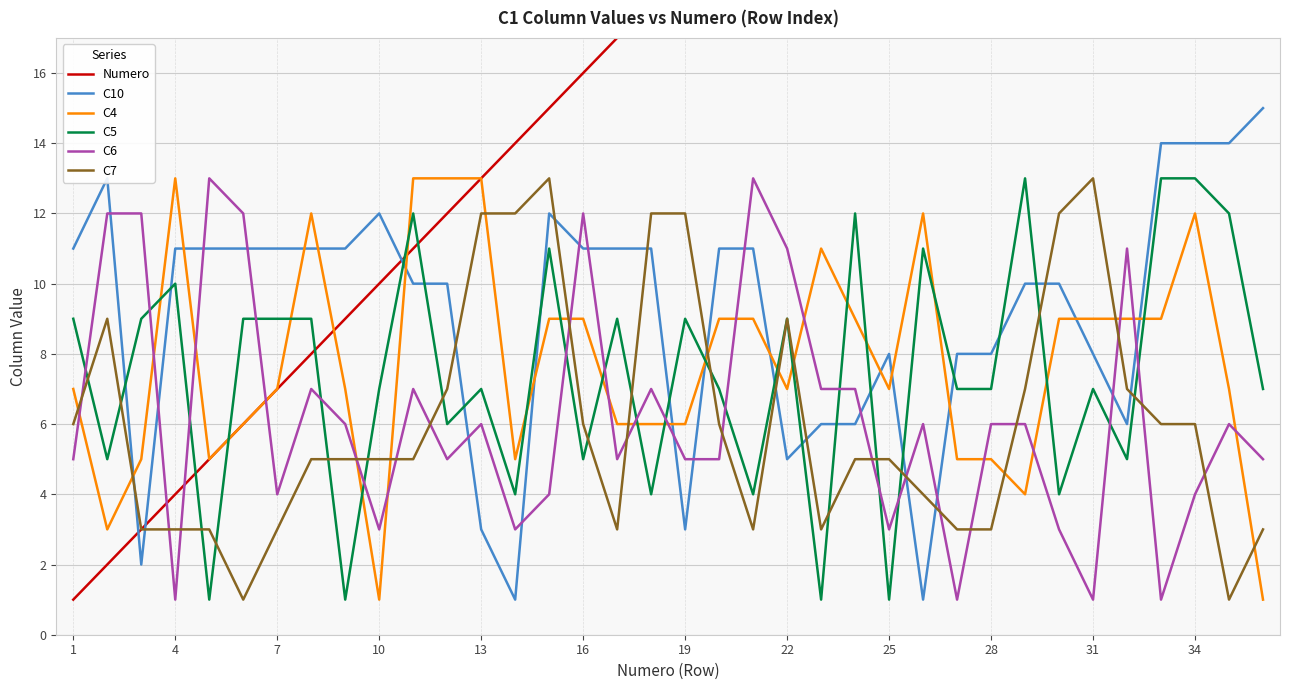

The C6 series shows 8 at 13. True or false?

False